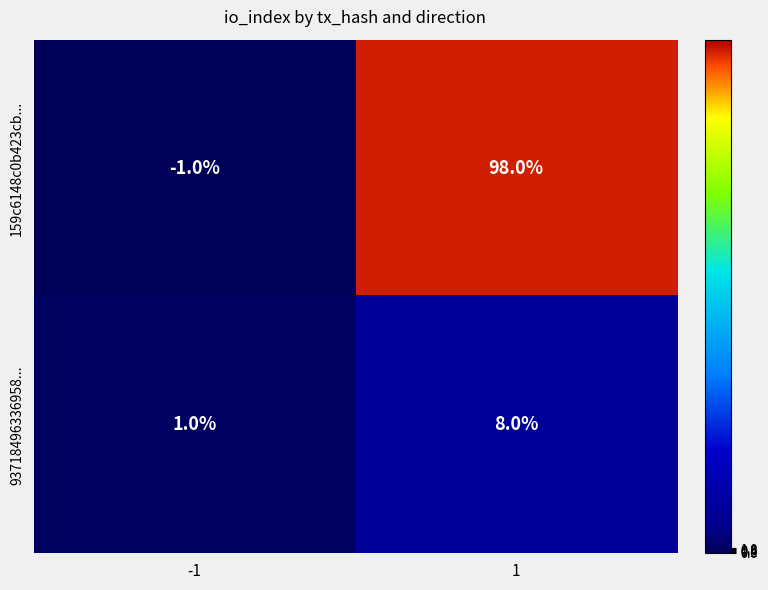

What is the maximum value for 159c6148c0b423cb...?

98